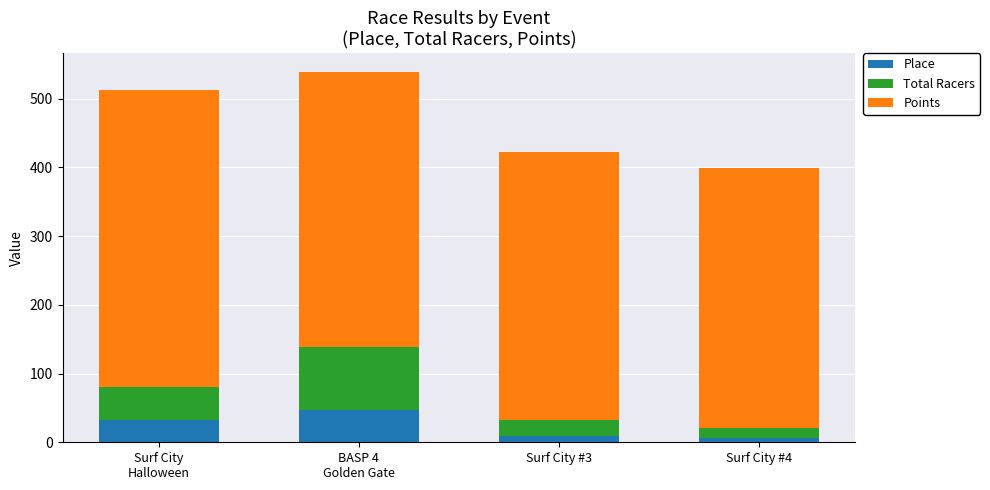

At which category is the sum across all series the highest?

BASP 4
Golden Gate